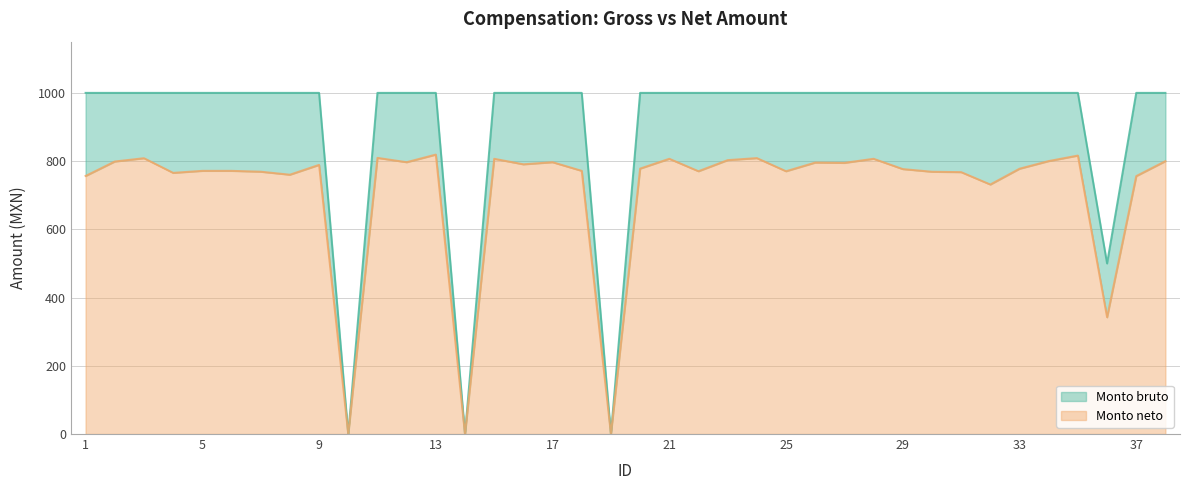

What is the greatest value displayed?

1000.0